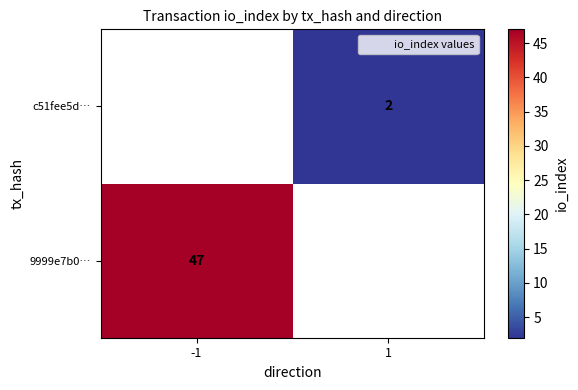

Which label corresponds to the smallest value in the chart?

1